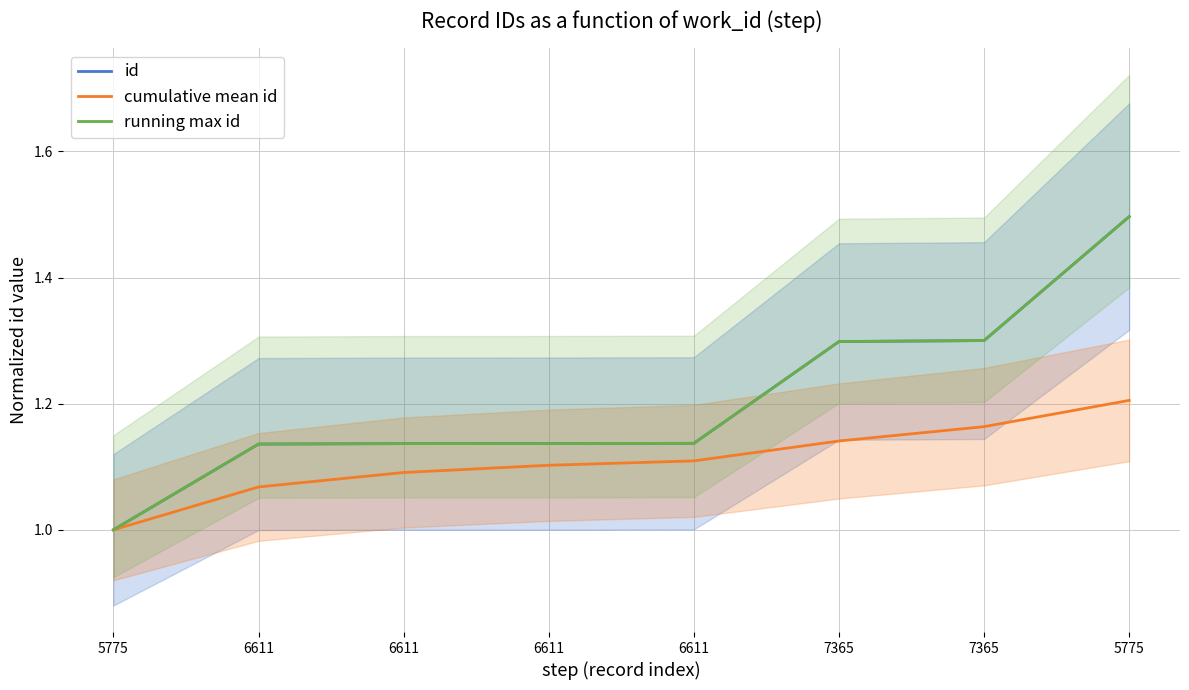

Between 6611 and 7365, which is larger?

7365